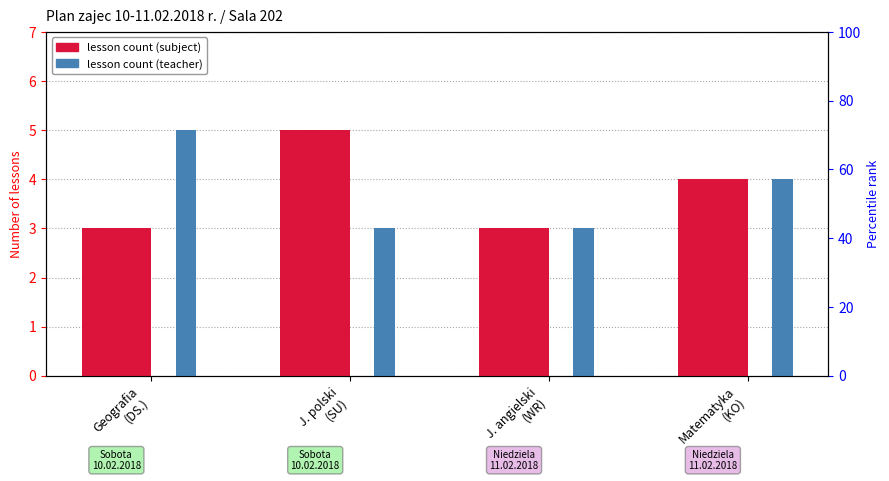

Which category has the lowest value in the lesson count (teacher) series?

J. polski
(SU)